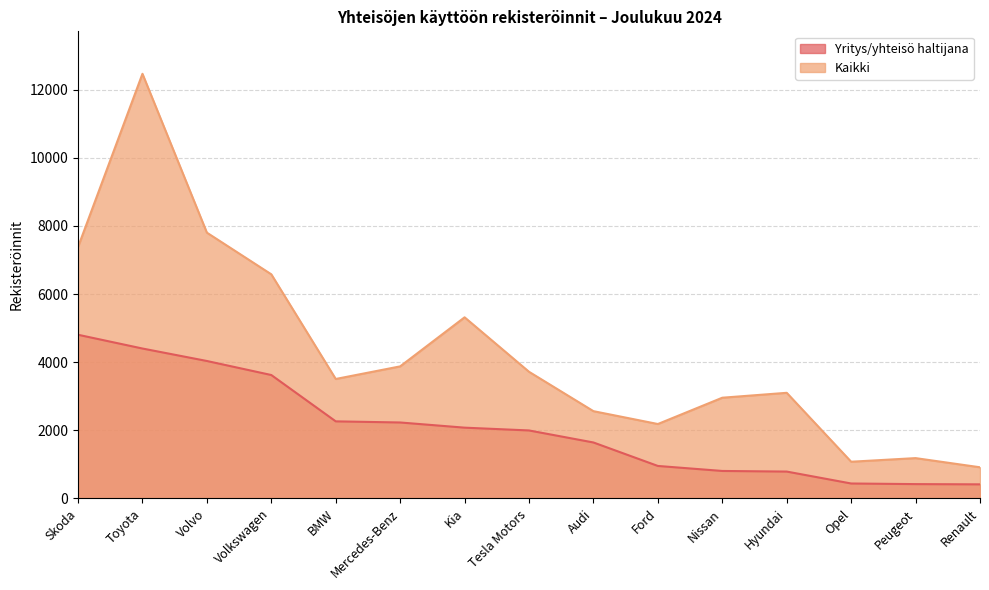

Where is Kaikki nearest to the value 6689?

Volkswagen